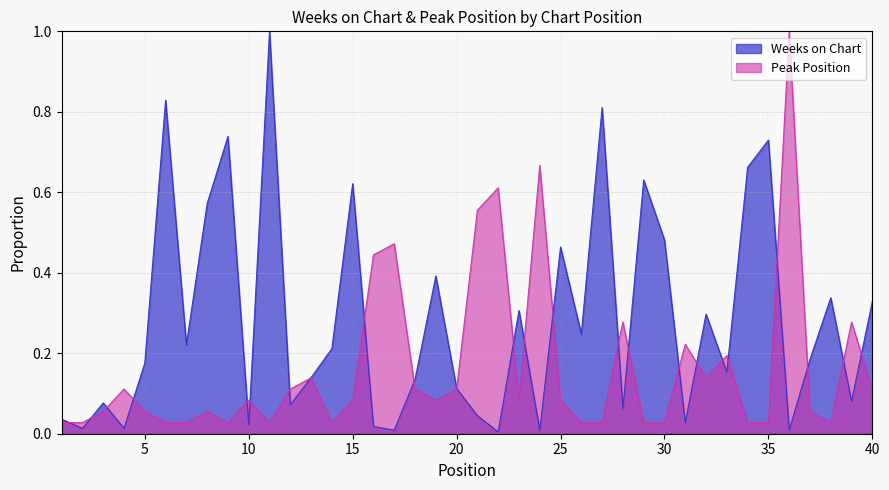

Which series has the largest total across all categories?

Weeks on Chart